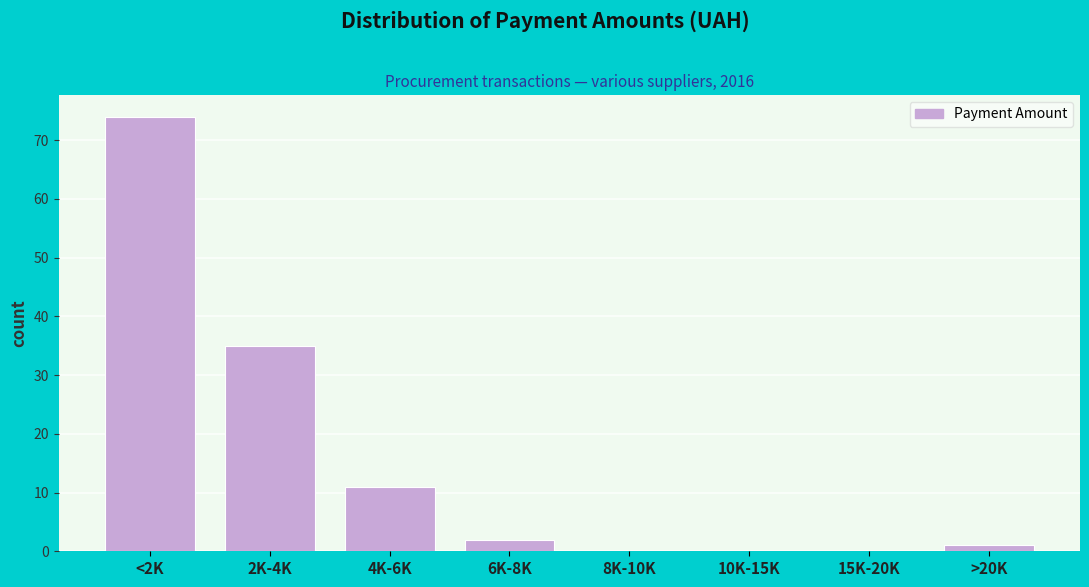

Reading left to right, list all the values displayed in this chart.

<2K=74	2K-4K=35	4K-6K=11	6K-8K=2	8K-10K=0	10K-15K=0	15K-20K=0	>20K=1